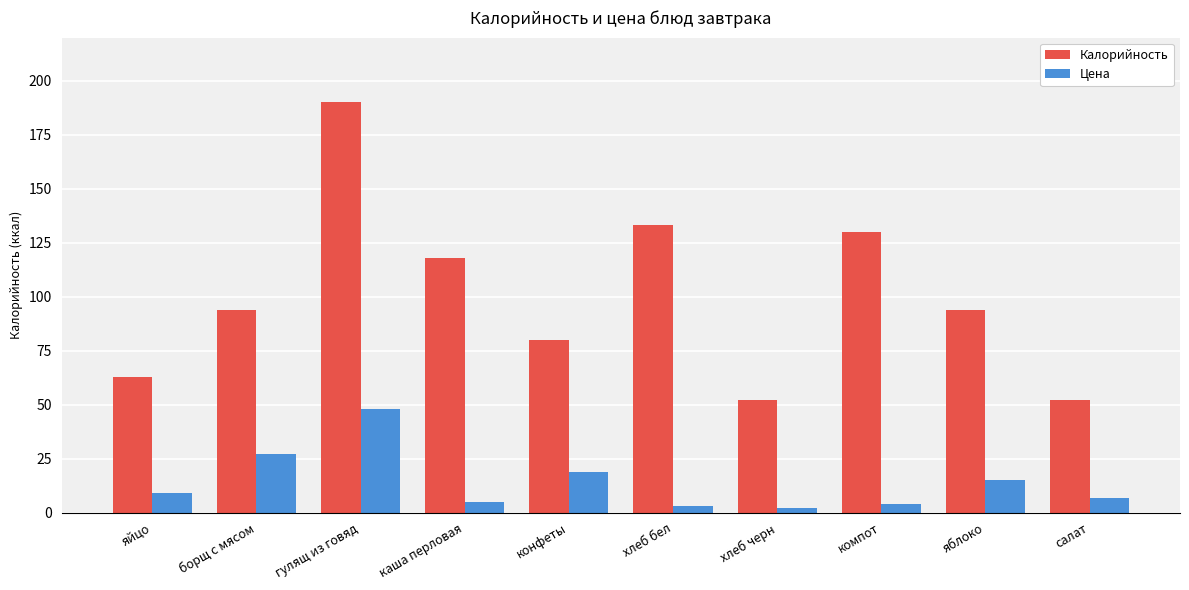

Reading right to left, what are all the values shown in this chart?

Калорийность: салат=52.0	яблоко=94.0	компот=130.0	хлеб черн=52.0	хлеб бел=133.0	конфеты=80.0	каша перловая=118.0	гулящ из говяд=190.0	борщ с мясом=94.0	яйцо=63.0
Цена: салат=6.8	яблоко=15.0	компот=4.0	хлеб черн=2.0	хлеб бел=3.0	конфеты=19.0	каша перловая=5.0	гулящ из говяд=48.0	борщ с мясом=27.0	яйцо=9.0